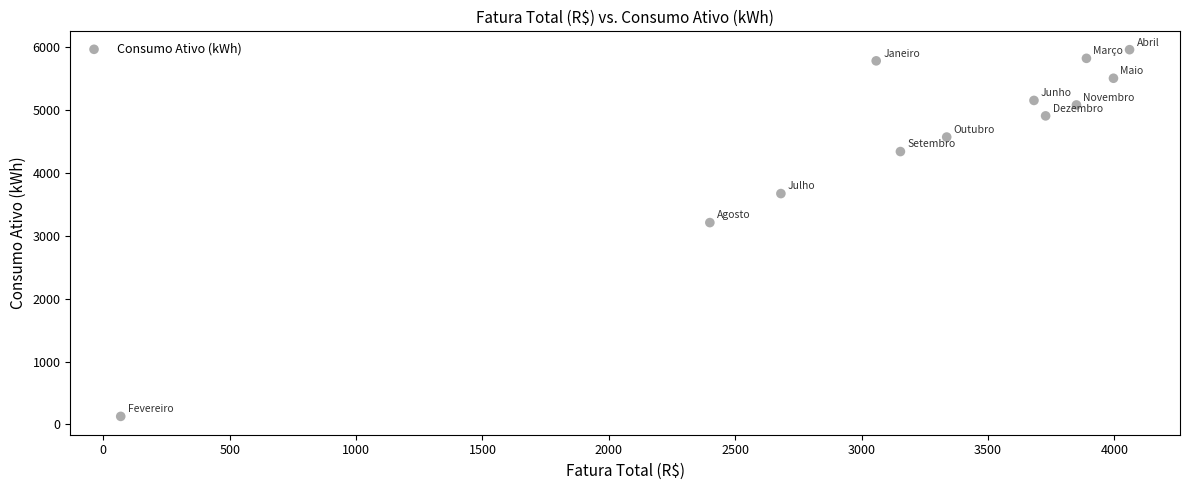

What is the range of Y values (max minus min)?

5838